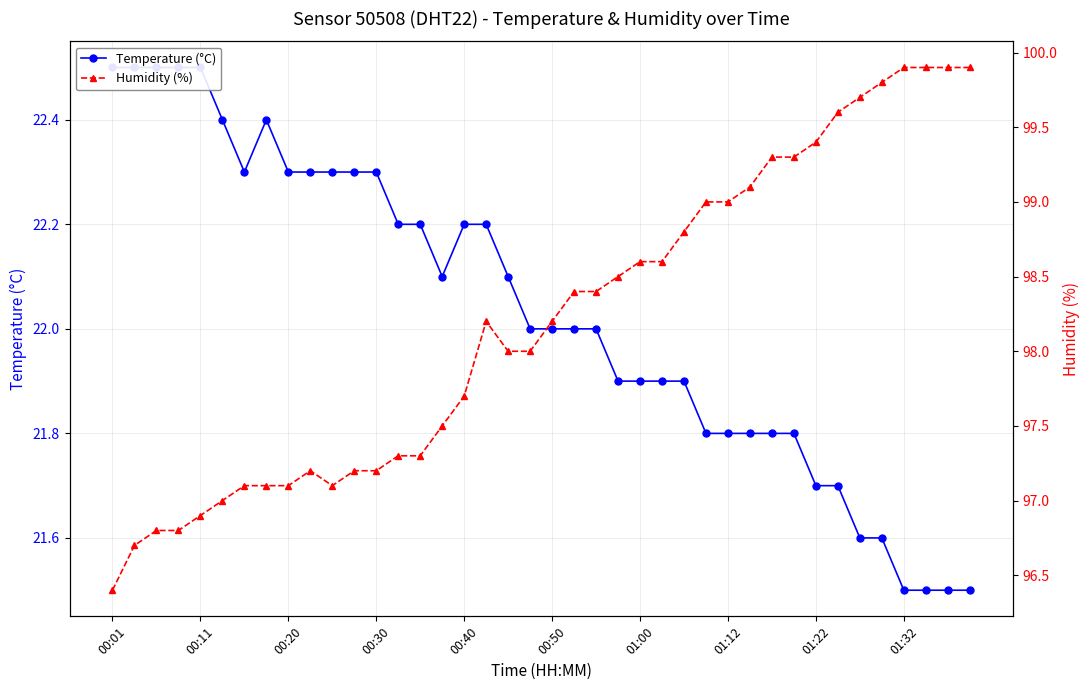

What are all the series names shown in the legend?

Temperature (°C), Humidity (%)